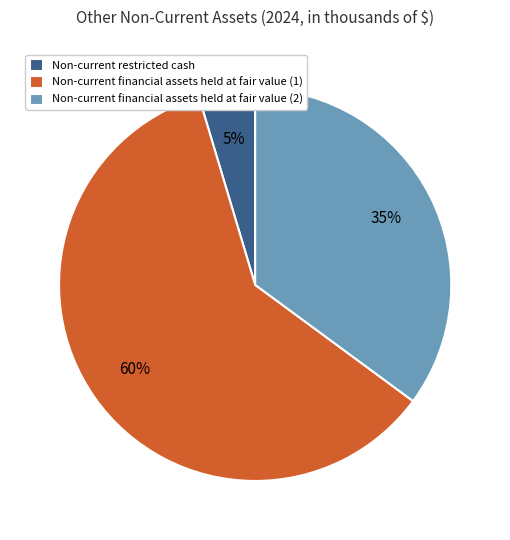

Is Non-current financial assets held at fair value (2) the majority of the pie?

No